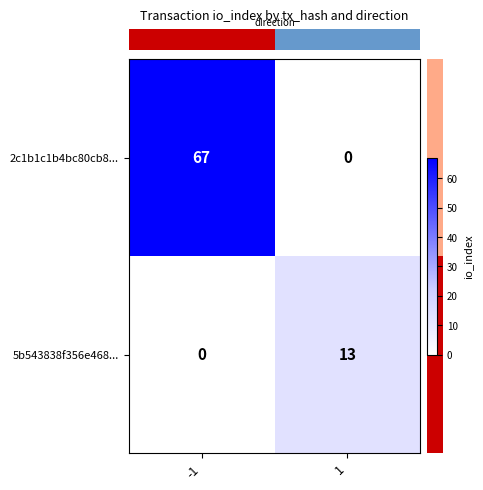

What is the total value across all series at -1?

67